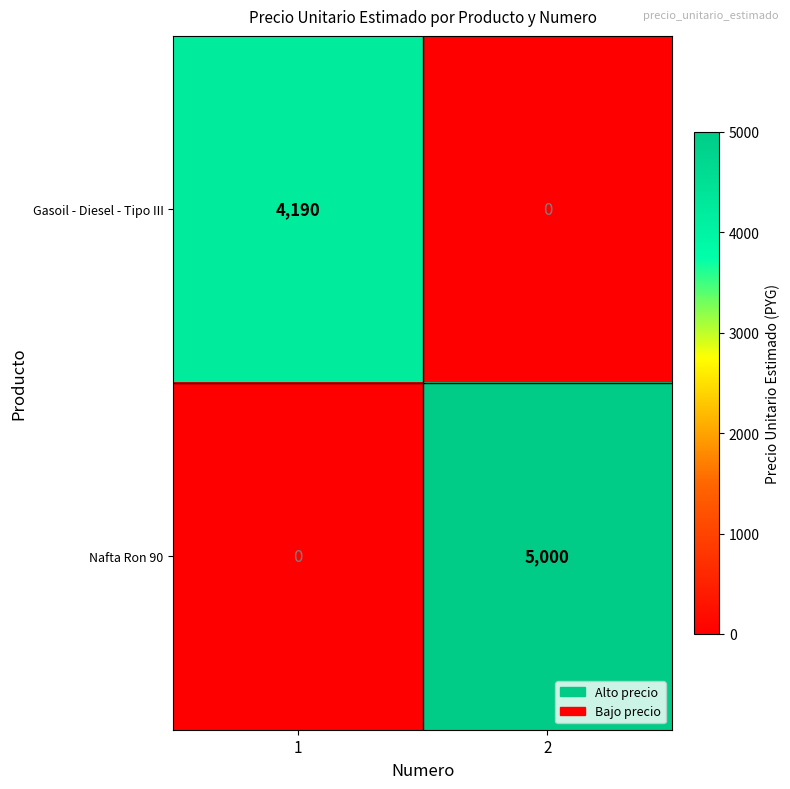

Is it true that Nafta Ron 90 equals 3391 at 2?

False